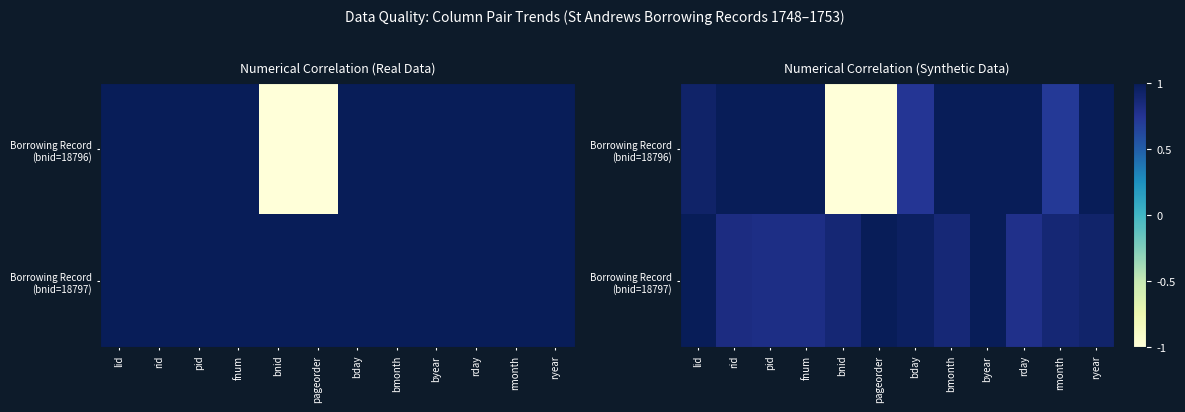

Between byear and rmonth, which series saw the biggest shift?

Borrowing Record (bnid=18796)